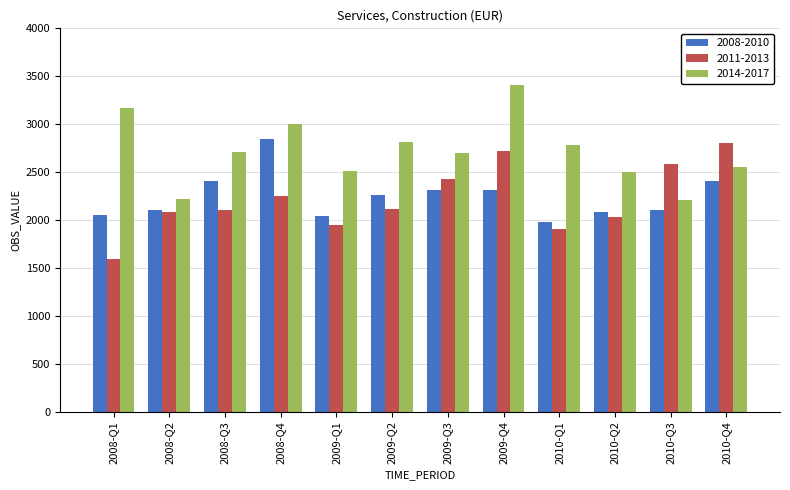

What is the difference between the 2008-2010 values at 2009-Q4 and 2009-Q3?

3.6